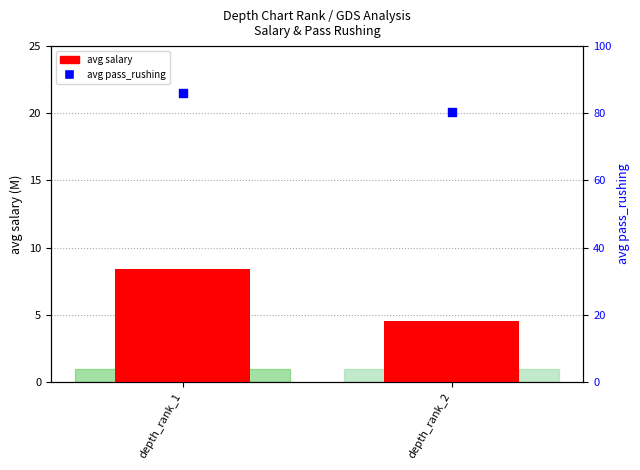

At which category is the sum across all series the highest?

depth_rank_1